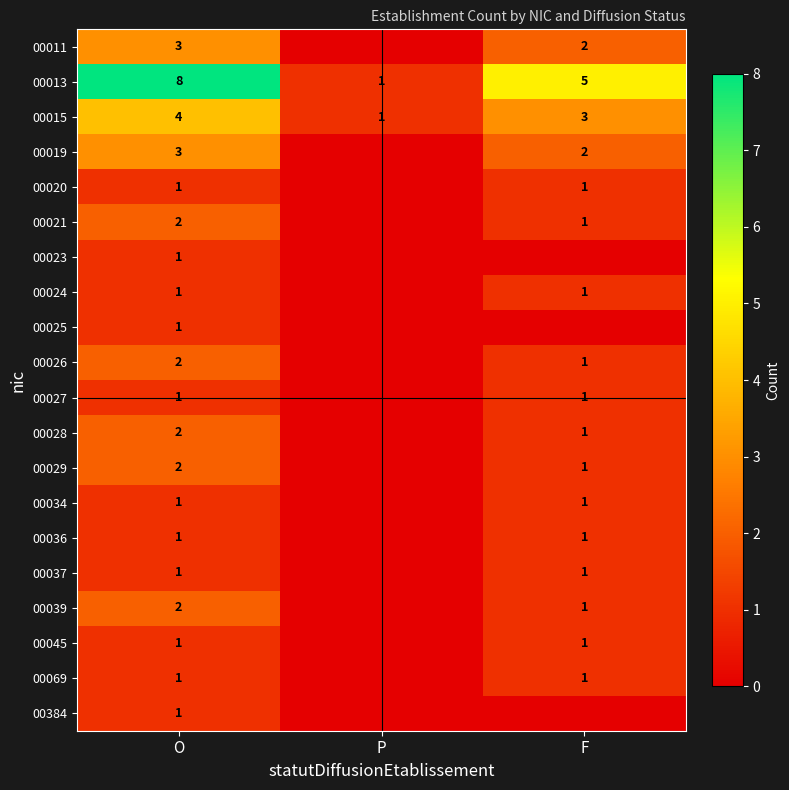

The value of 00013 at F is 8. True or false?

False